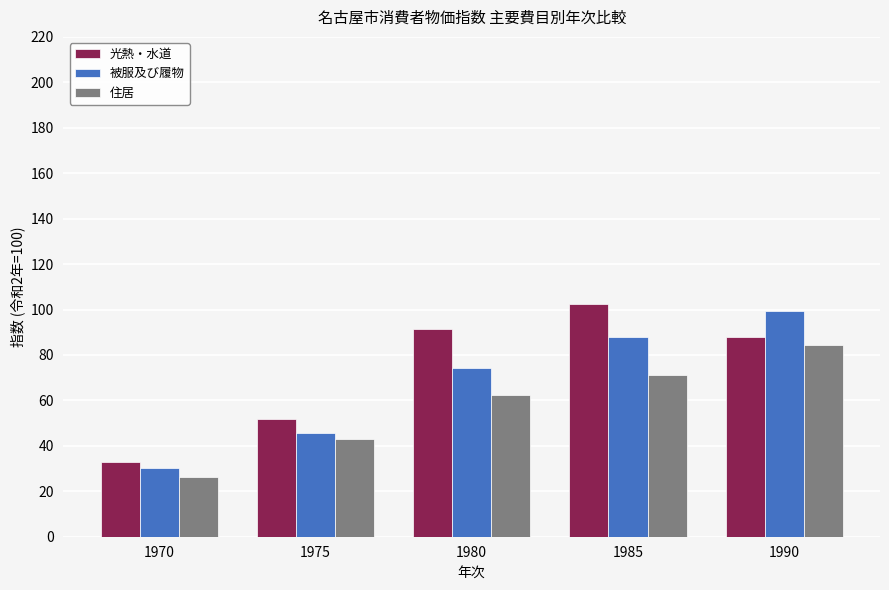

How many bars are there in each group?

3